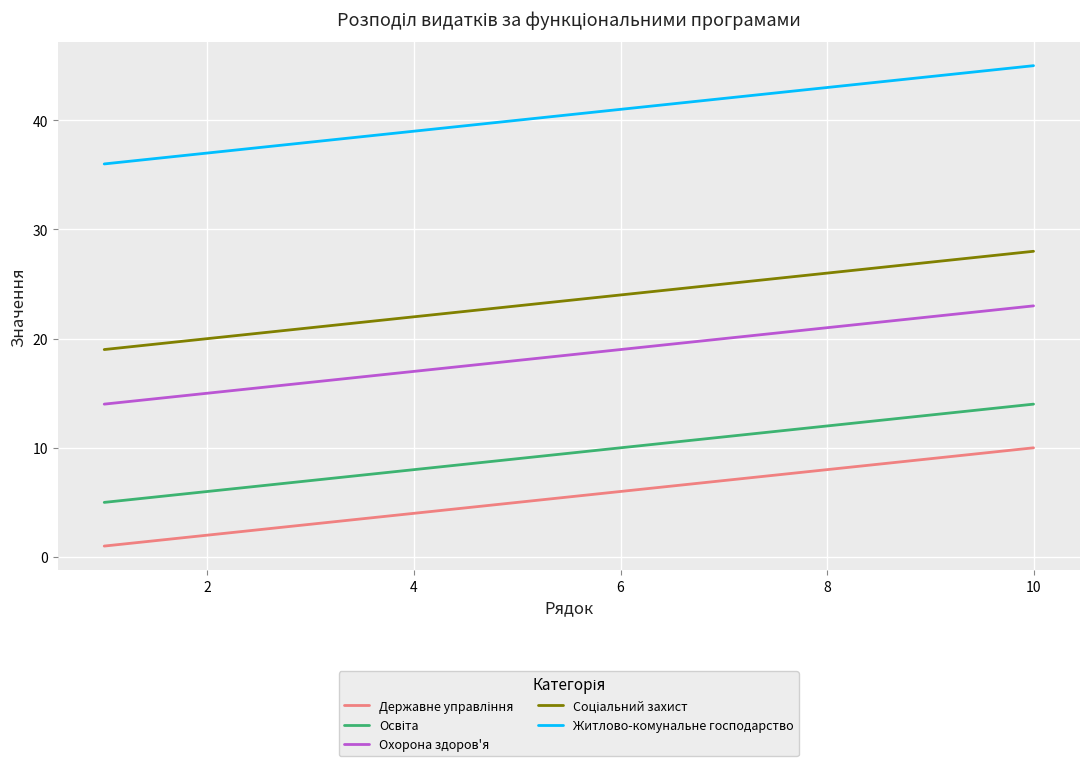

Count the number of categories in the chart.

10